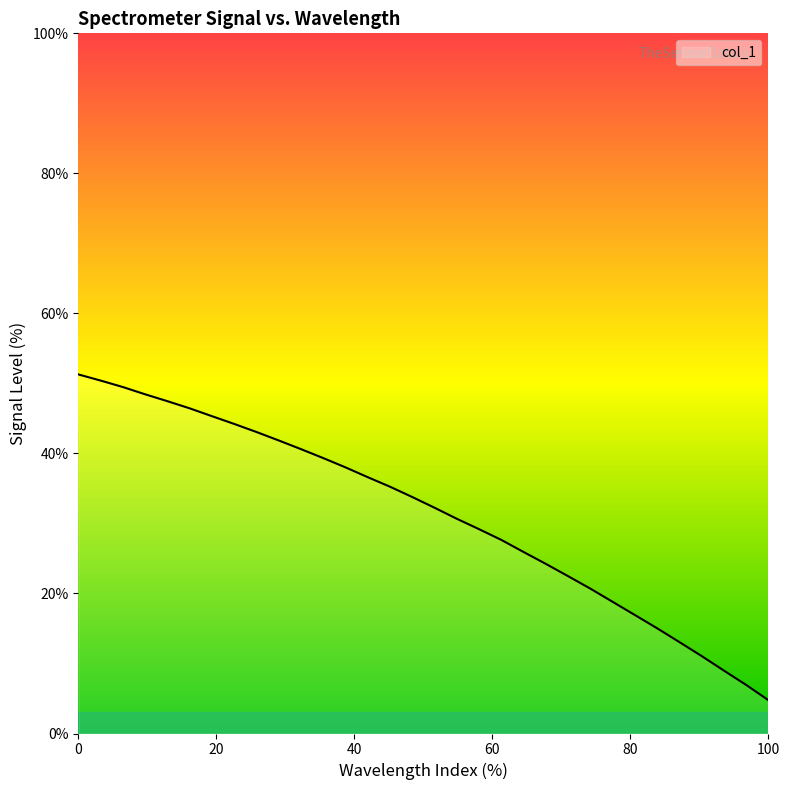

What is the difference between the second highest and second lowest values?

43.5